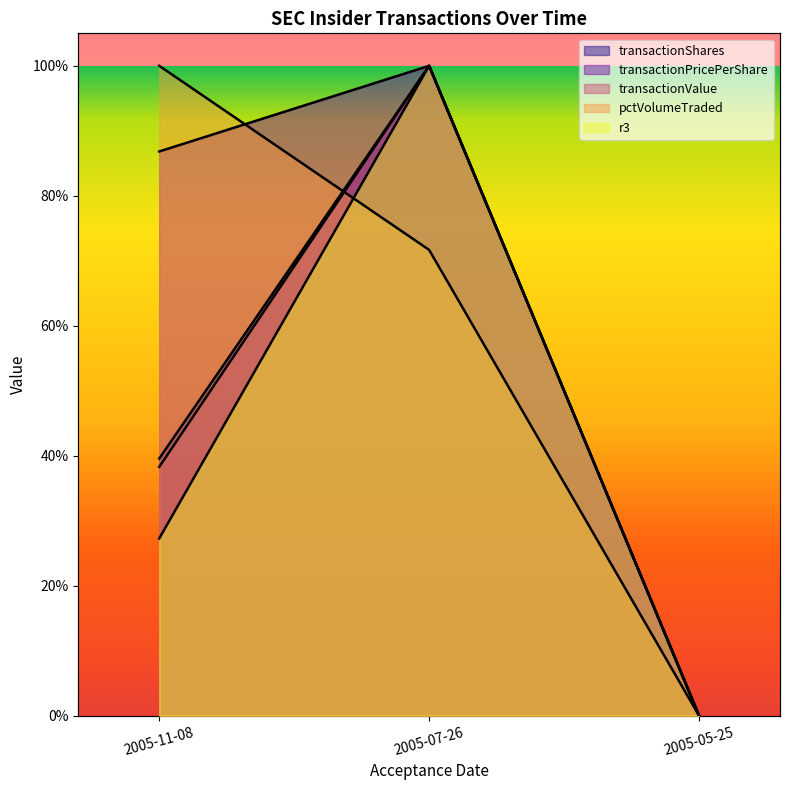

Which series has the widest spread of values?

transactionShares